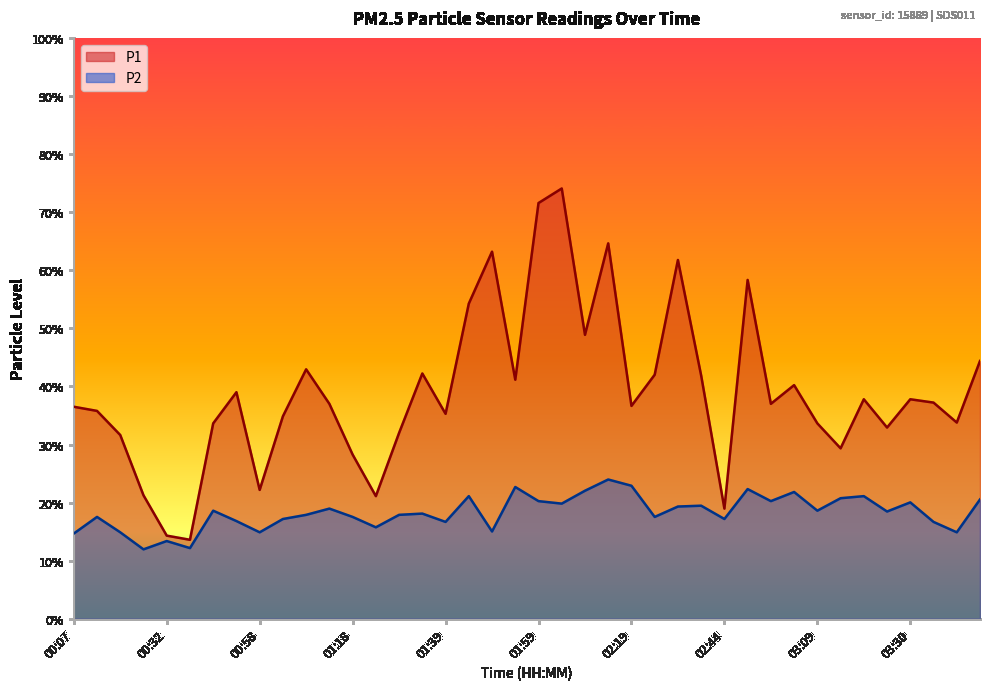

The P2 series shows 2.0 at 00:07. True or false?

True